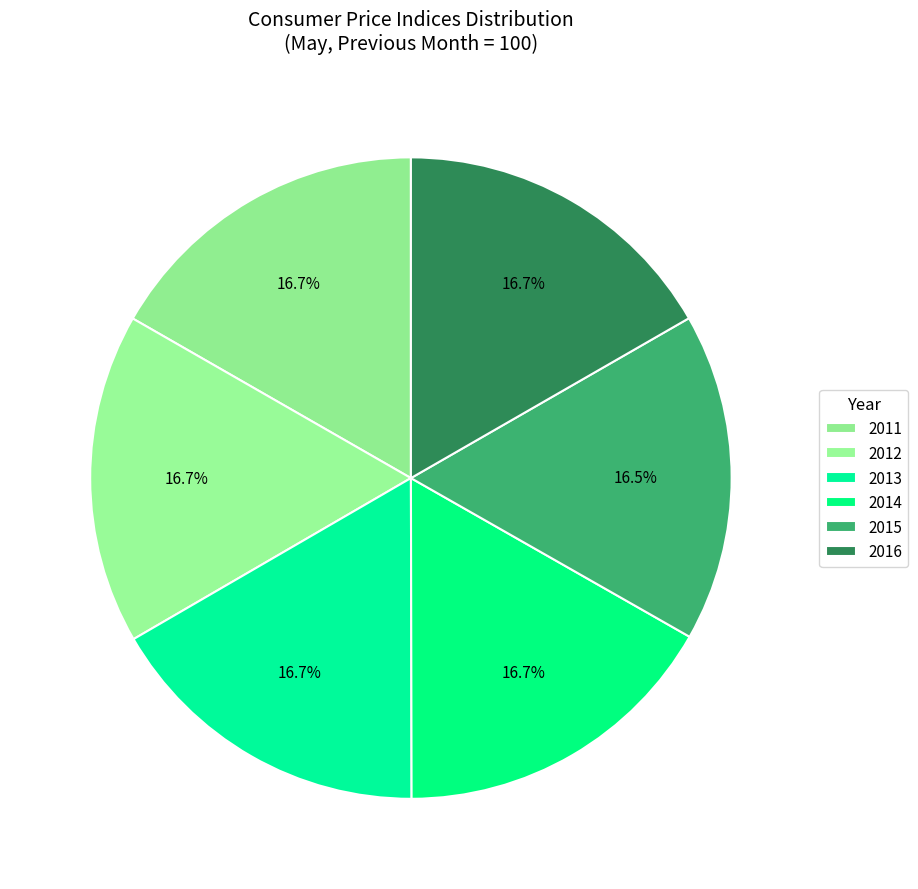

What portion of the pie excludes 2016?

83.3%